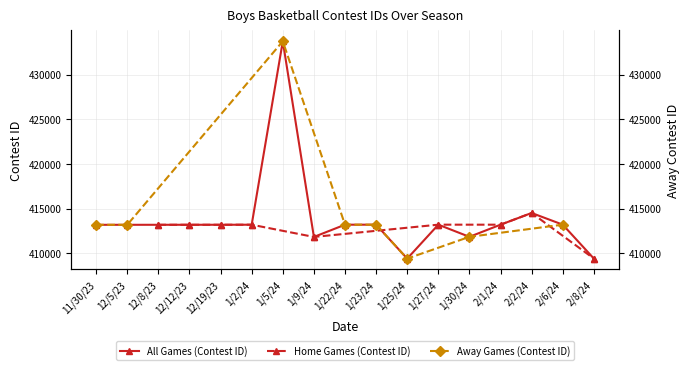

What is the value of the Home Games (Contest ID) point at the 1st from the left?

413192